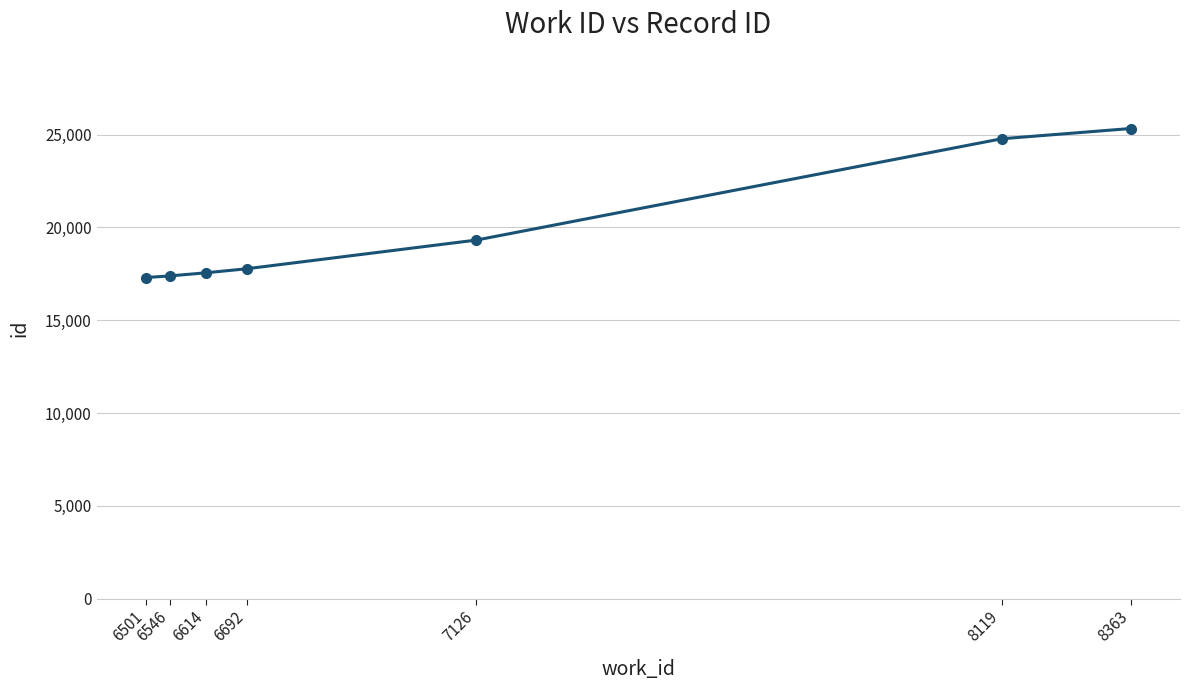

True or false: there are more than 2 points higher than both neighbors.

False